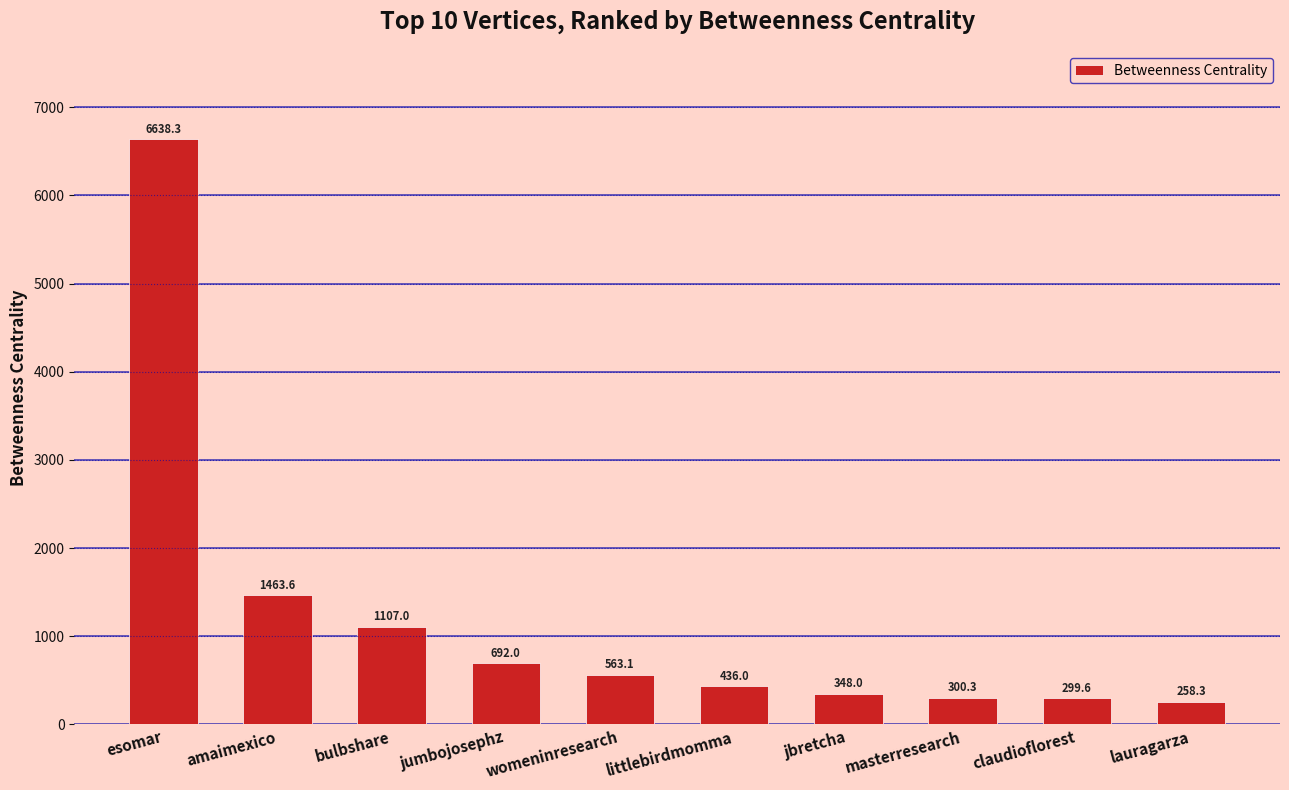

How many bars are there in total?

10